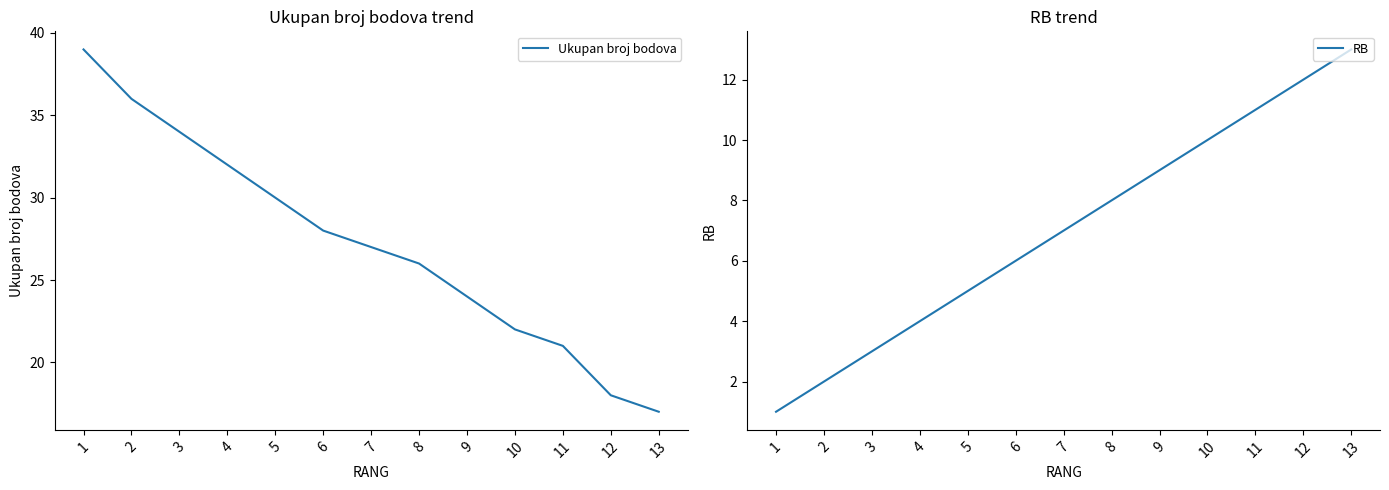

Which series has the largest range (max minus min)?

Ukupan broj bodova